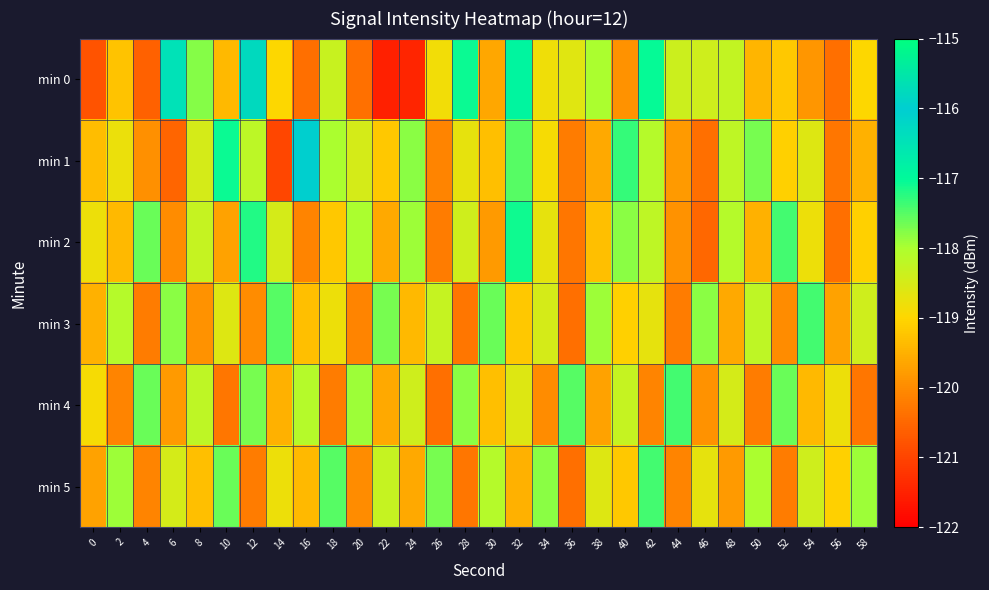

How many data points does each series have?

30